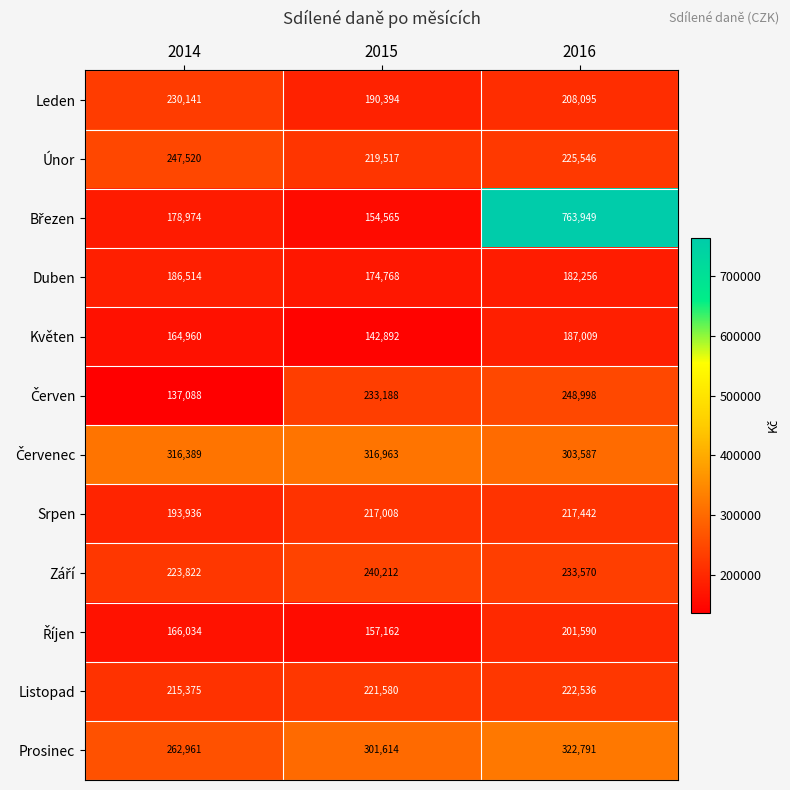

What is the spread (max minus min) of values at 2015?

174071